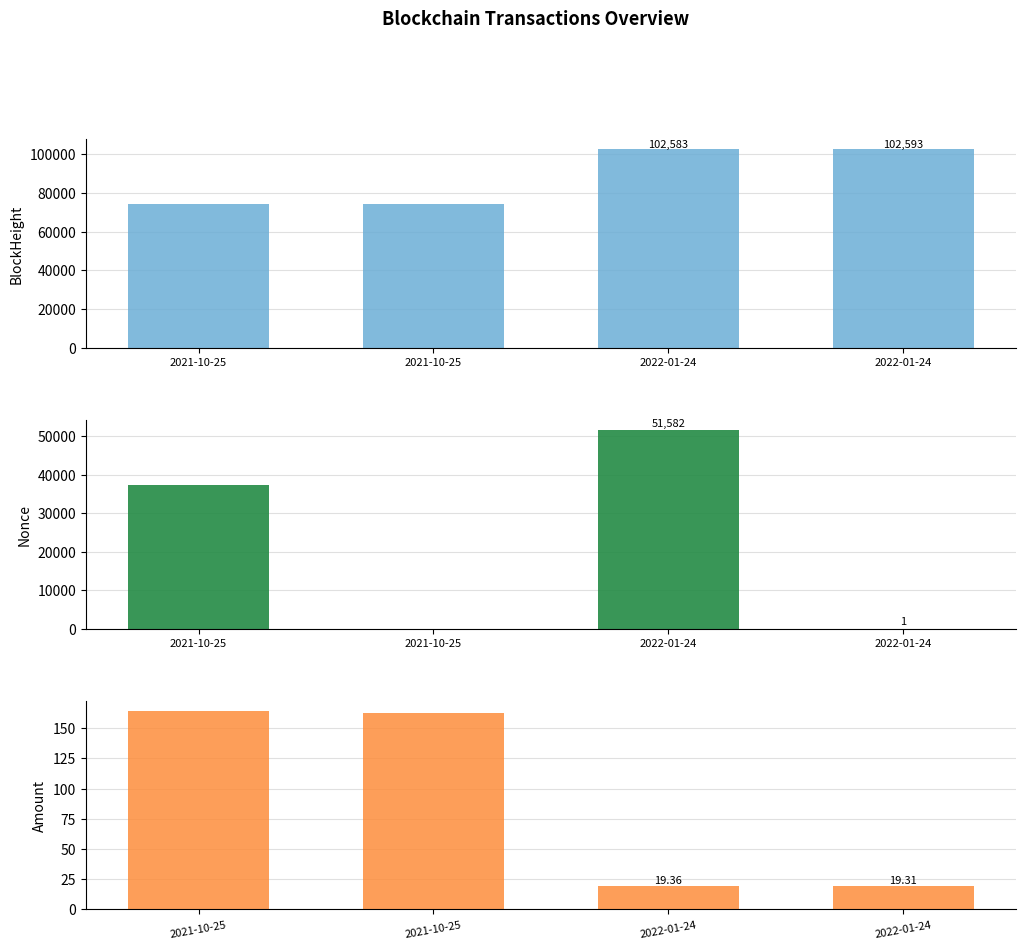

Which series has the largest range (max minus min)?

Nonce